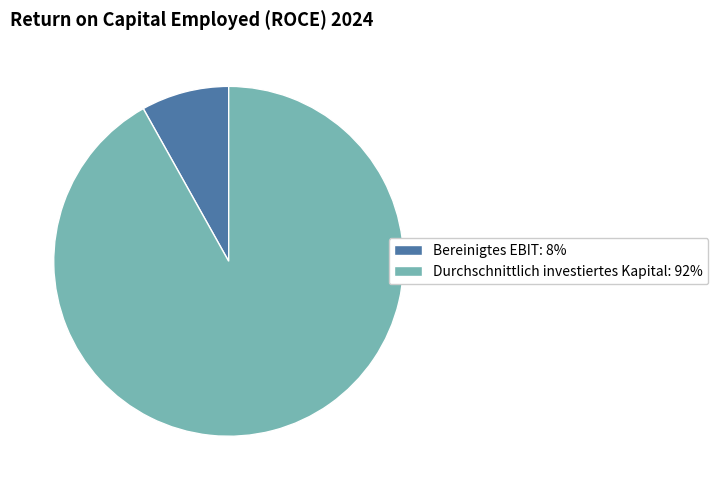

What is the ratio of the value at Durchschnittlich investiertes Kapital: 92% to the value at Bereinigtes EBIT: 8%?

11.3